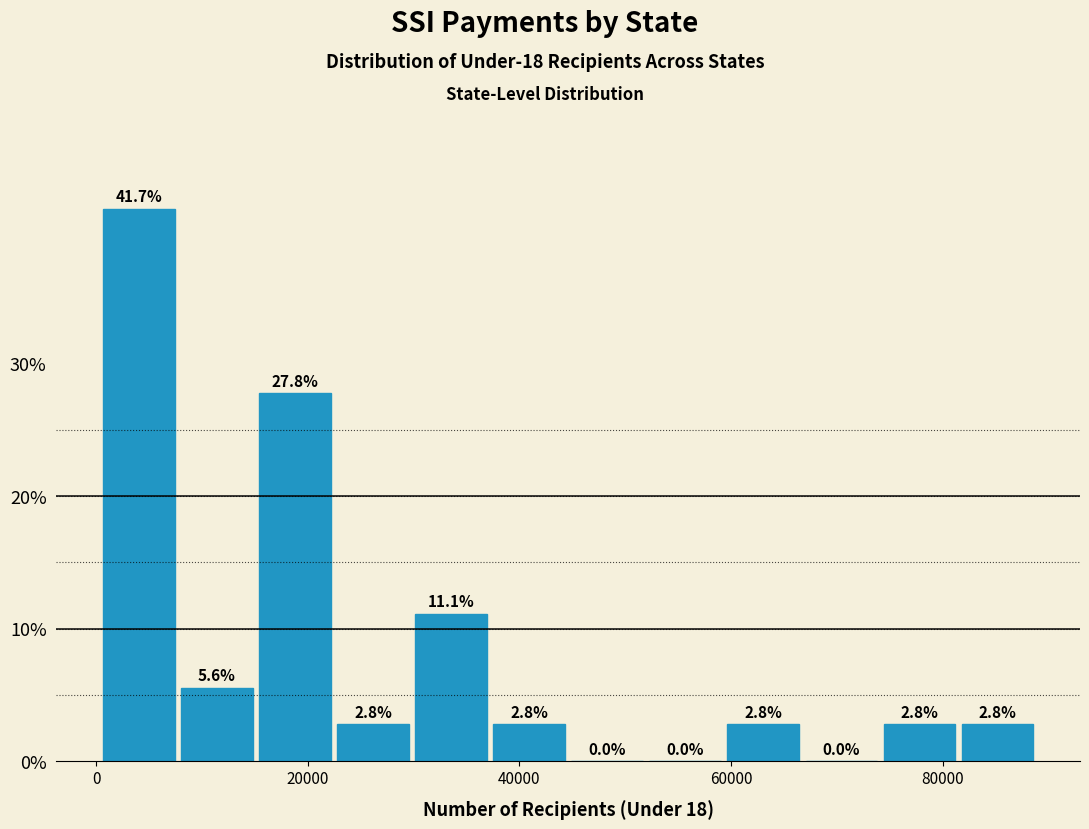

Read against the x-axis, roughly where is the centre of the tallest bar?

4000